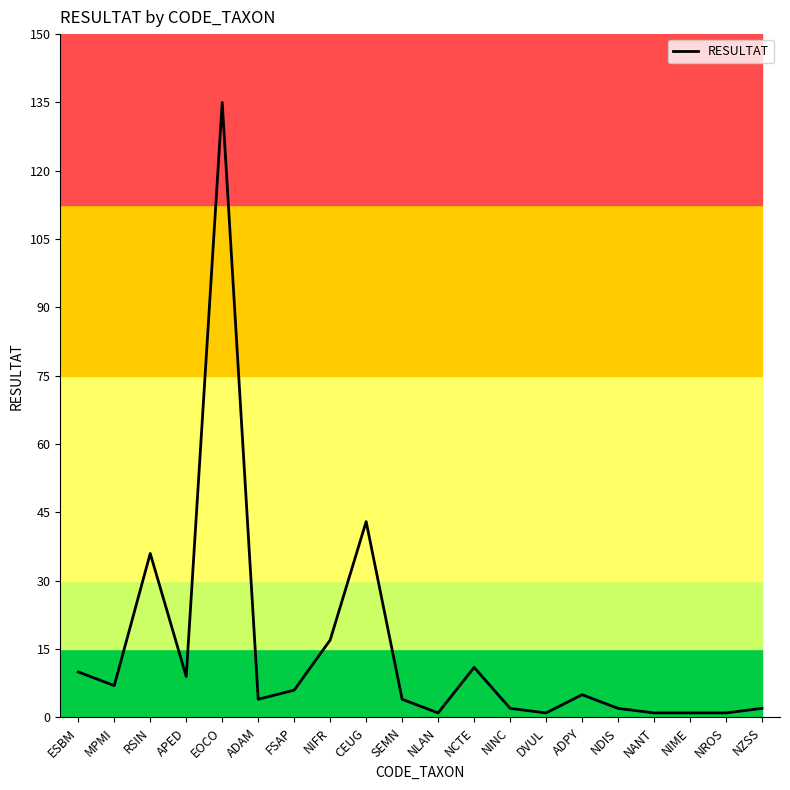

Is it true that the value at APED is 3?

False